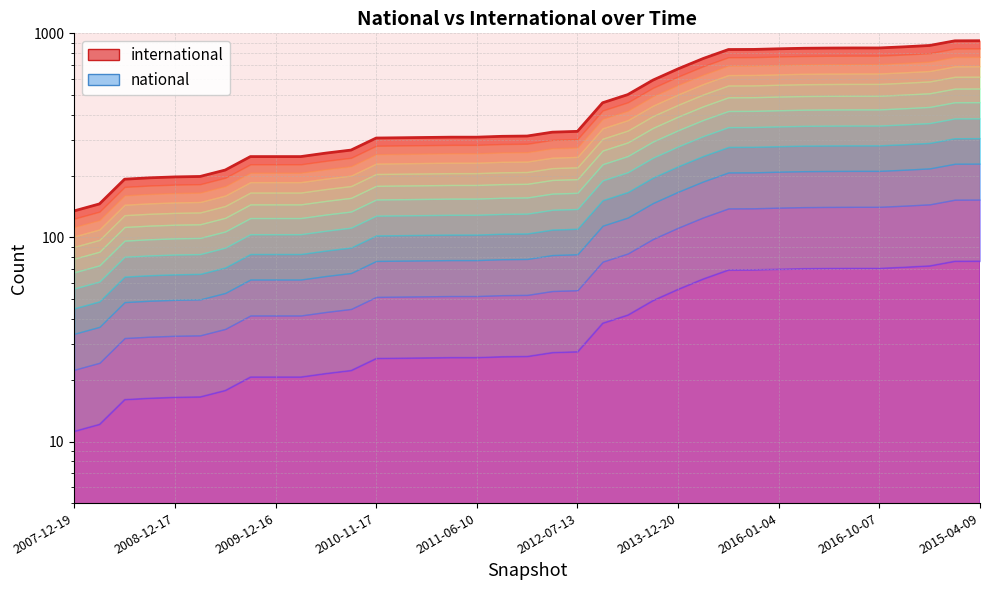

Reading left to right, transcribe all the data shown in this chart.

135	146	193	196	198	199	214	249	249	249	259	268	307	308	309	310	310	313	314	328	331	457	501	590	670	753	833	834	840	845	847	848	848	859	872	919	920